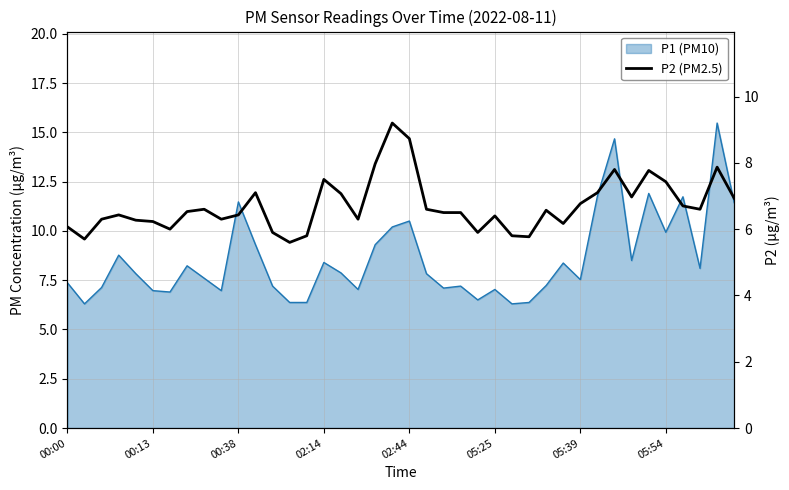

What is the minimum value shown in the chart?

5.6